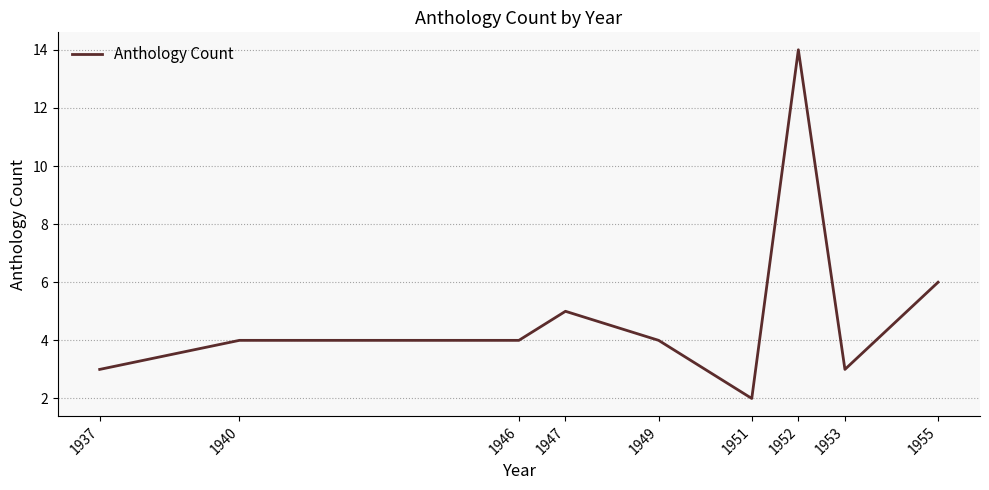

The chart shows a value of 6 at 1955. True or false?

True